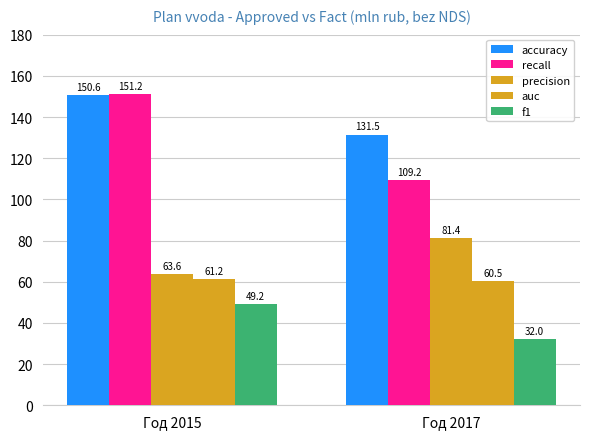

Are the bars grouped side by side (vs. stacked)?

Yes